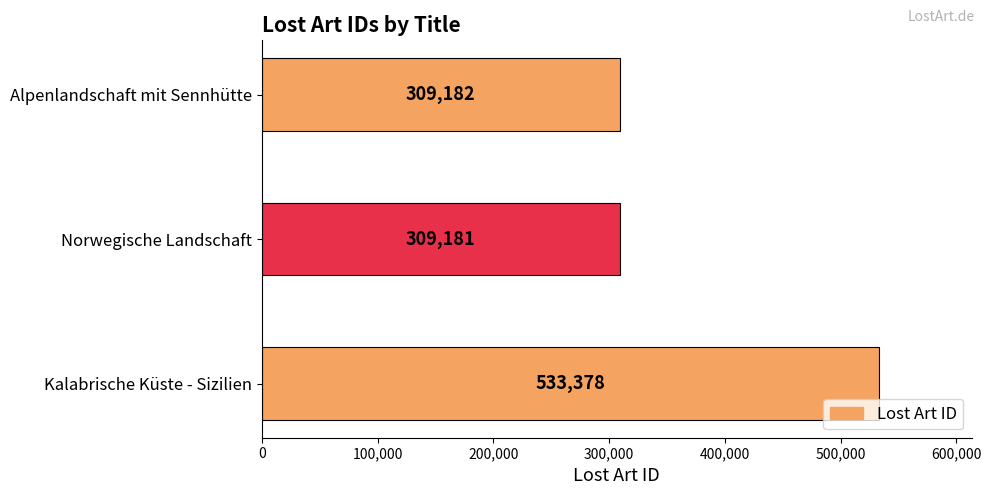

Which category has the lowest value across all series?

Norwegische Landschaft